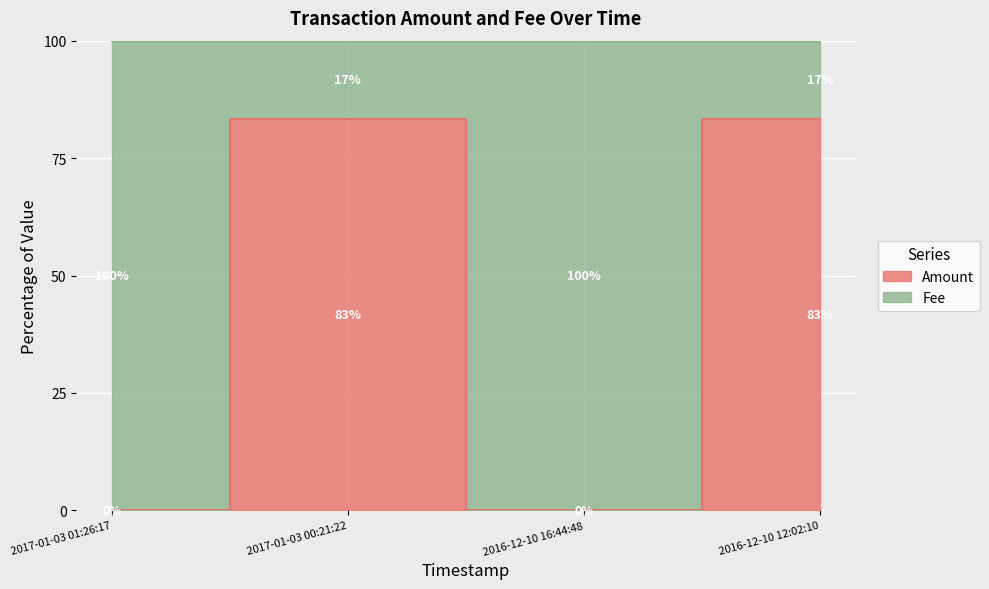

How many interior local valleys (lower than both neighbors) does the data have?

1